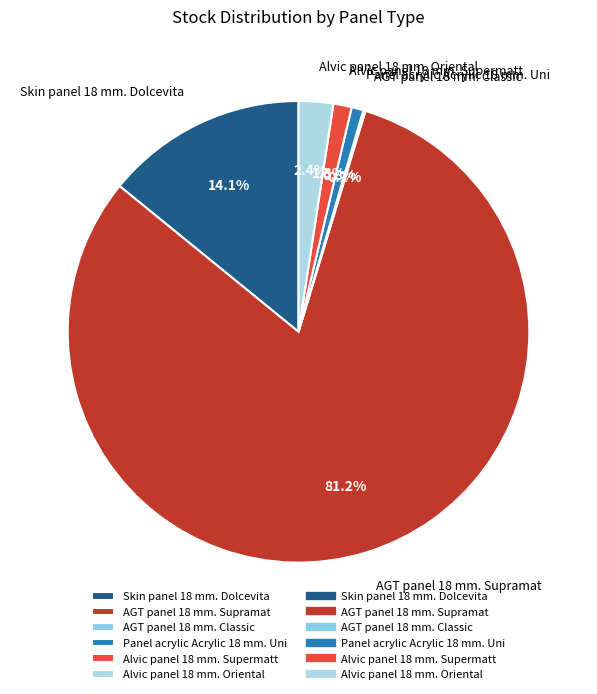

What is the ratio of the value at Skin panel 18 mm. Dolcevita to the value at Panel acrylic Acrylic 18 mm. Uni?

17.0